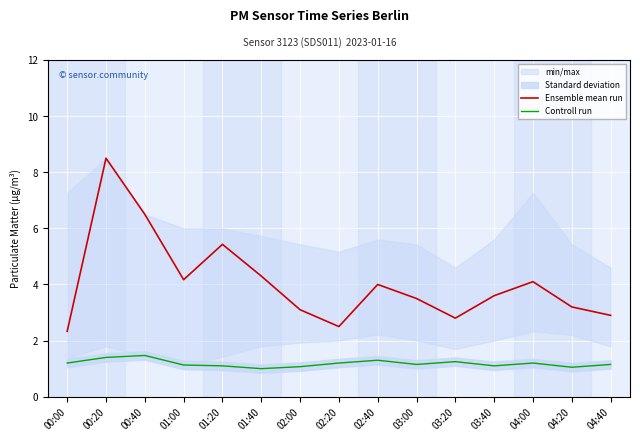

What is the maximum value shown in the chart?

8.5